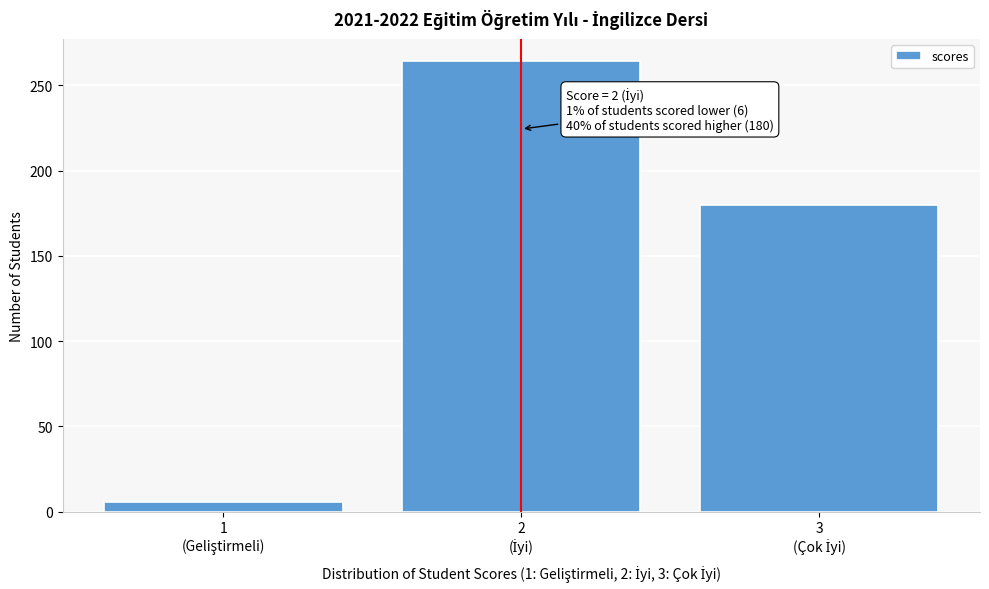

Reading left to right, transcribe all the data shown in this chart.

6	264	180